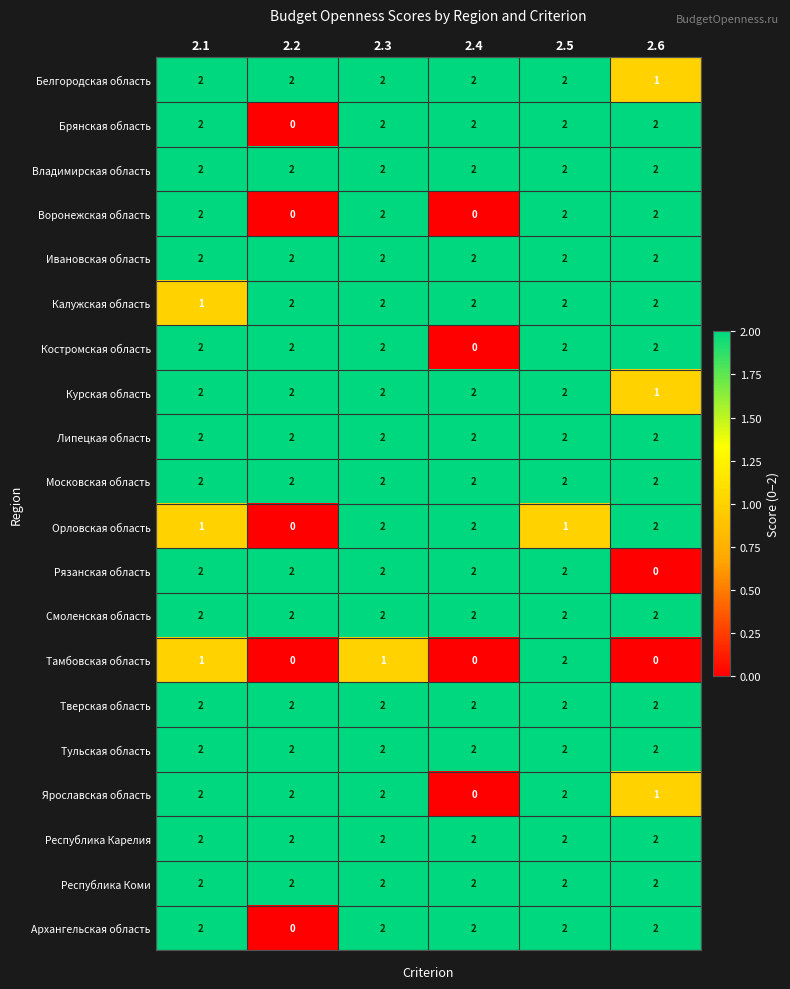

The Тверская область series shows 2 at 2.6. True or false?

True